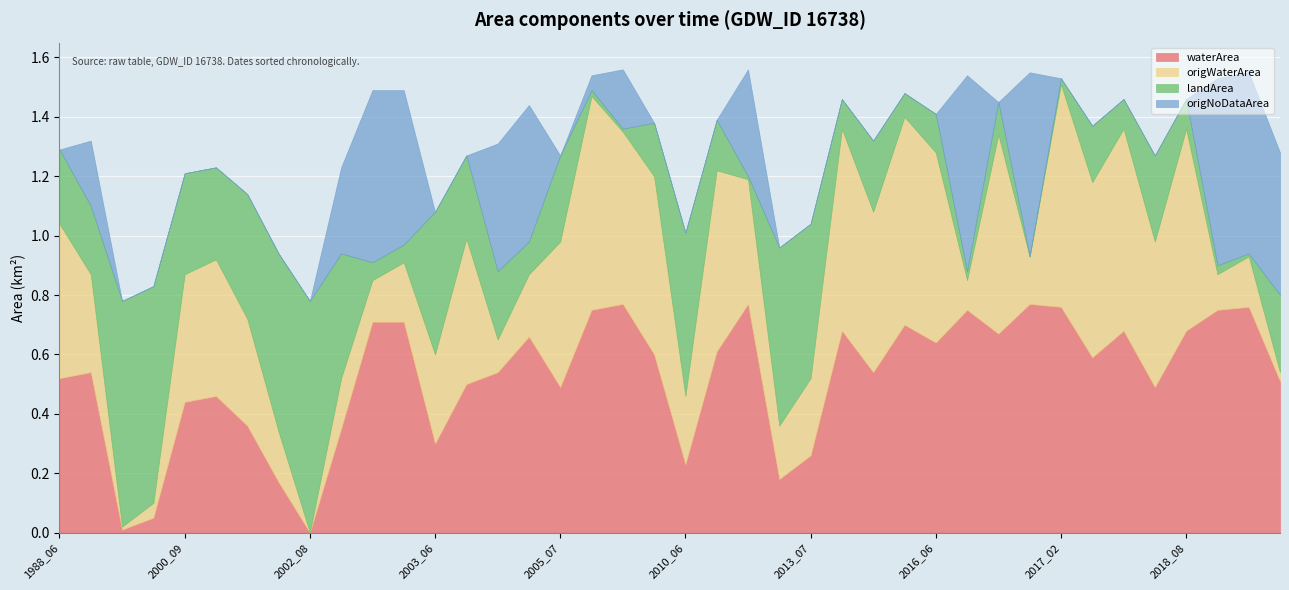

What are all the series names shown in the legend?

waterArea, origWaterArea, landArea, origNoDataArea